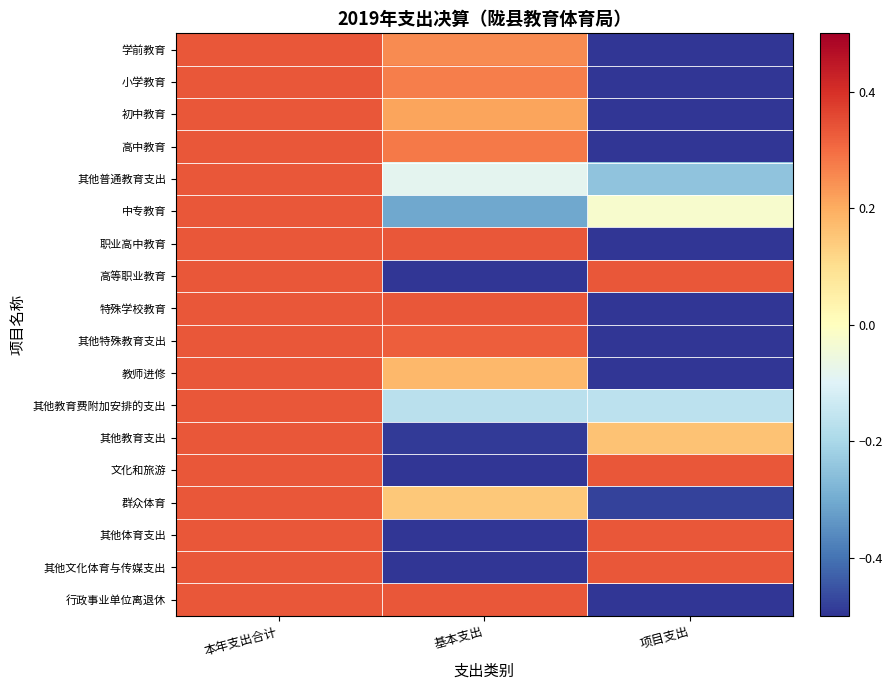

Reading left to right, what are all the values shown in this chart?

学前教育: 本年支出合计=0.3	基本支出=0.3	项目支出=-0.6
小学教育: 本年支出合计=0.3	基本支出=0.3	项目支出=-0.6
初中教育: 本年支出合计=0.3	基本支出=0.2	项目支出=-0.5
高中教育: 本年支出合计=0.3	基本支出=0.3	项目支出=-0.6
其他普通教育支出: 本年支出合计=0.3	基本支出=-0.1	项目支出=-0.2
中专教育: 本年支出合计=0.3	基本支出=-0.3	项目支出=-0.0
职业高中教育: 本年支出合计=0.3	基本支出=0.3	项目支出=-0.7
高等职业教育: 本年支出合计=0.3	基本支出=-0.7	项目支出=0.3
特殊学校教育: 本年支出合计=0.3	基本支出=0.3	项目支出=-0.7
其他特殊教育支出: 本年支出合计=0.3	基本支出=0.3	项目支出=-0.7
教师进修: 本年支出合计=0.3	基本支出=0.2	项目支出=-0.5
其他教育费附加安排的支出: 本年支出合计=0.3	基本支出=-0.2	项目支出=-0.2
其他教育支出: 本年支出合计=0.3	基本支出=-0.5	项目支出=0.2
文化和旅游: 本年支出合计=0.3	基本支出=-0.7	项目支出=0.3
群众体育: 本年支出合计=0.3	基本支出=0.1	项目支出=-0.5
其他体育支出: 本年支出合计=0.3	基本支出=-0.7	项目支出=0.3
其他文化体育与传媒支出: 本年支出合计=0.3	基本支出=-0.7	项目支出=0.3
行政事业单位离退休: 本年支出合计=0.3	基本支出=0.3	项目支出=-0.7